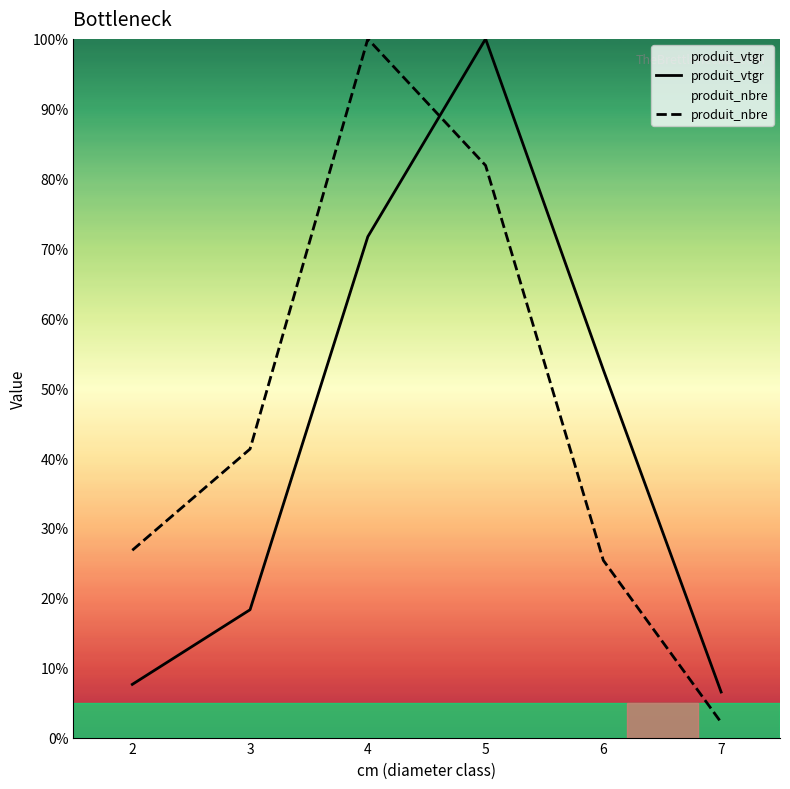

What is the value of the produit_vtgr point at the 1st from the left?

7.6